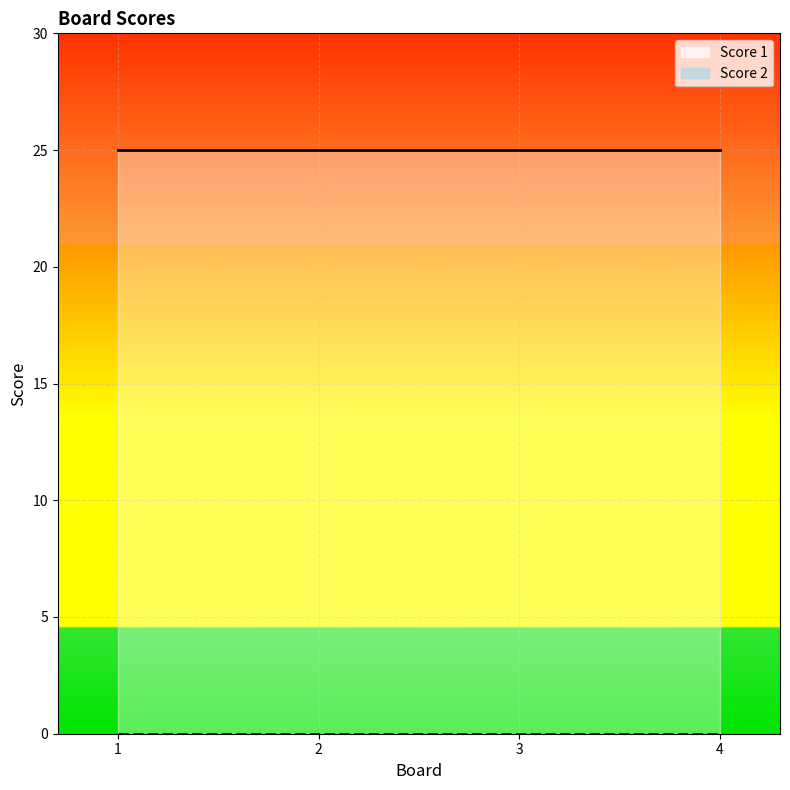

Is it true that Score 1 equals 25 at 4?

True